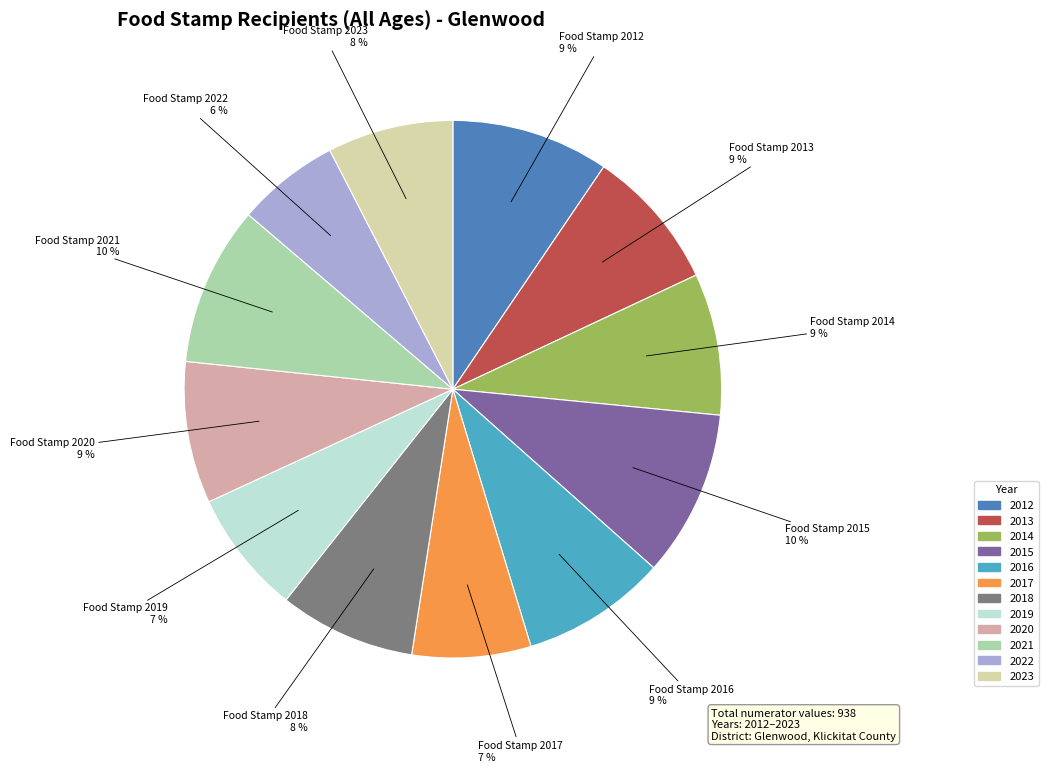

To the nearest percent, what is the average slice percentage?

8%